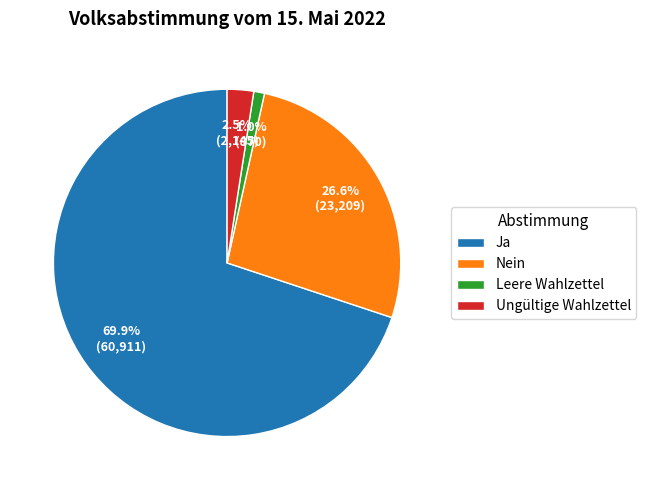

Between Leere Wahlzettel and Nein, which is larger?

Nein